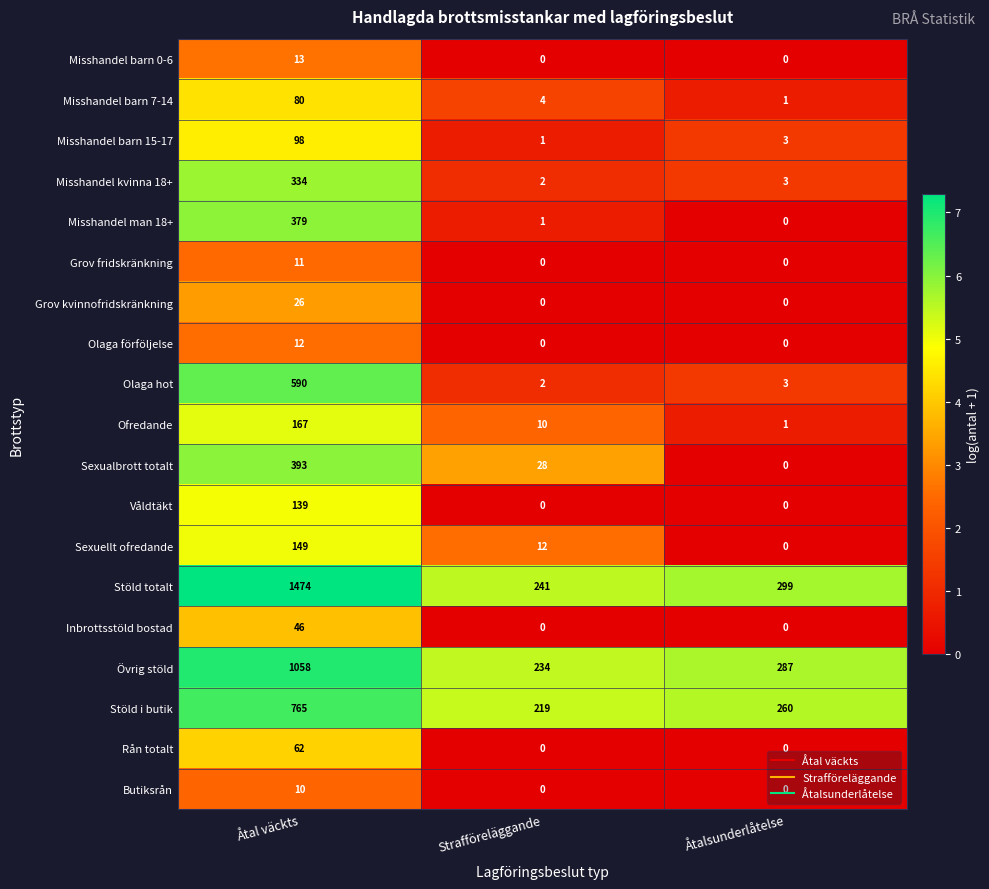

Rank the series at Åtal väckts from highest to lowest value.

Stöld totalt, Övrig stöld, Stöld i butik, Olaga hot, Sexualbrott totalt, Misshandel man 18+, Misshandel kvinna 18+, Ofredande, Sexuellt ofredande, Våldtäkt, Misshandel barn 15-17, Misshandel barn 7-14, Rån totalt, Inbrottsstöld bostad, Grov kvinnofridskränkning, Misshandel barn 0-6, Olaga förföljelse, Grov fridskränkning, Butiksrån